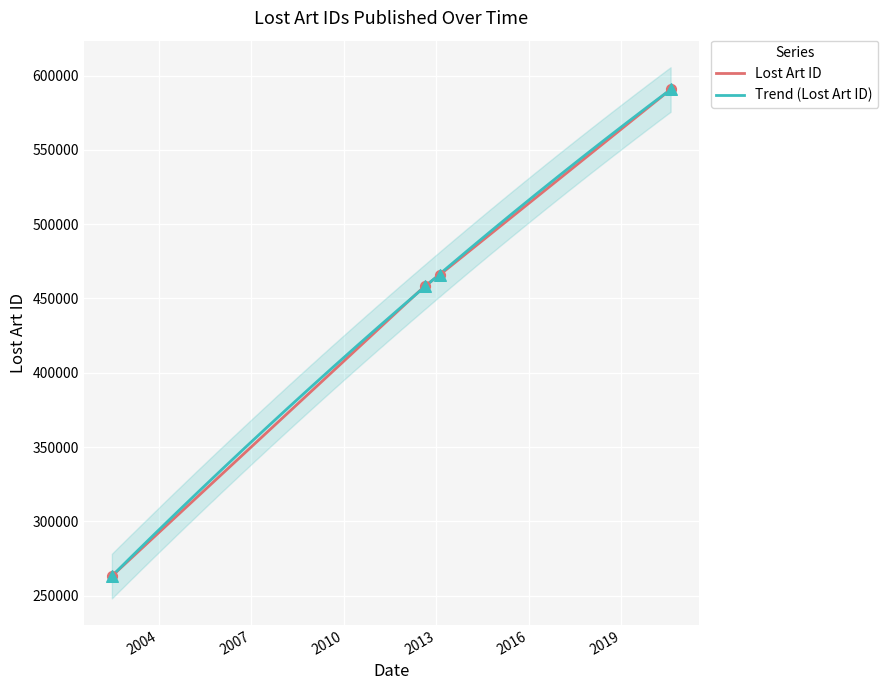

Approximately how many times larger is the value at 2013-02-11 compared to 2002-06-26?

1.8